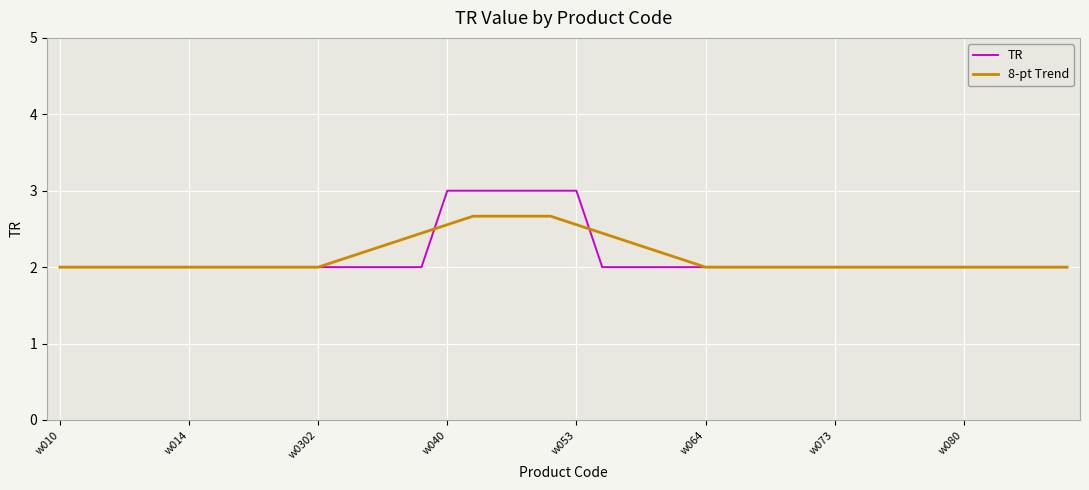

Count the 8-pt Trend values in the range 2 to 3.

40